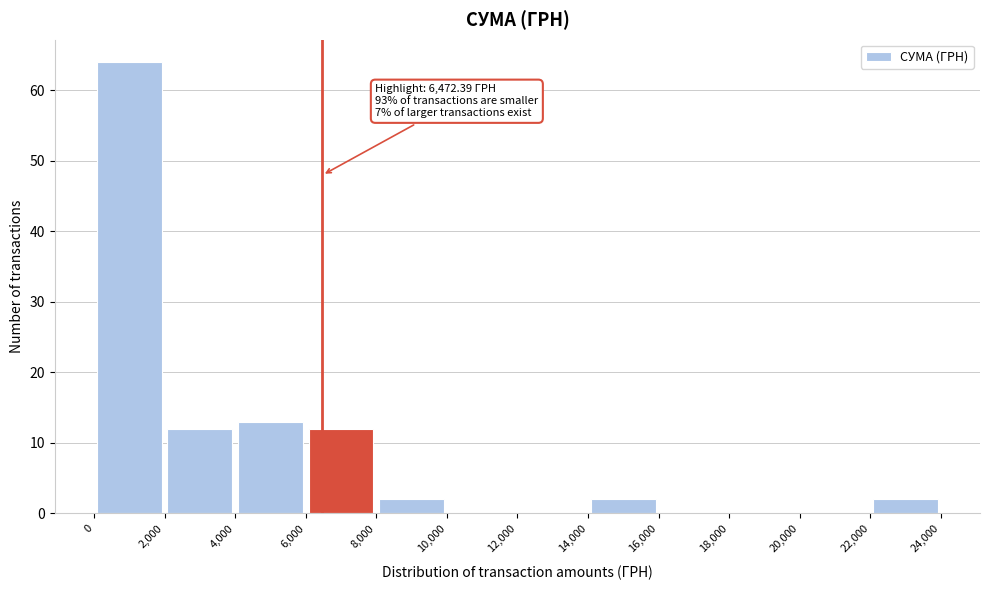

Which range on the x-axis has the tallest bar?

0 to 2,000